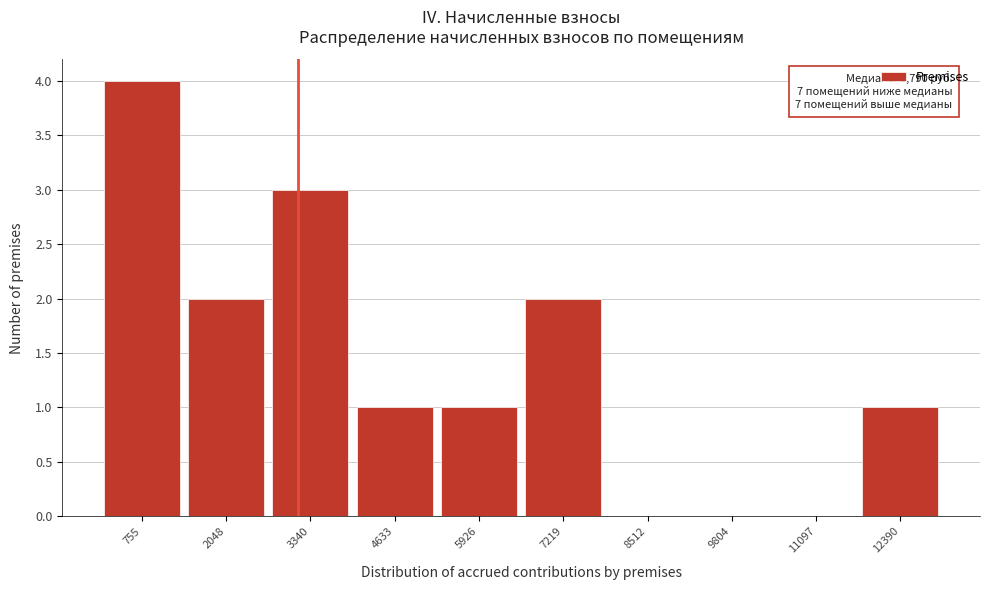

Reading right to left, extract all data points from this chart.

12390=1	11097=0	9804=0	8512=0	7219=2	5926=1	4633=1	3340=3	2048=2	755=4